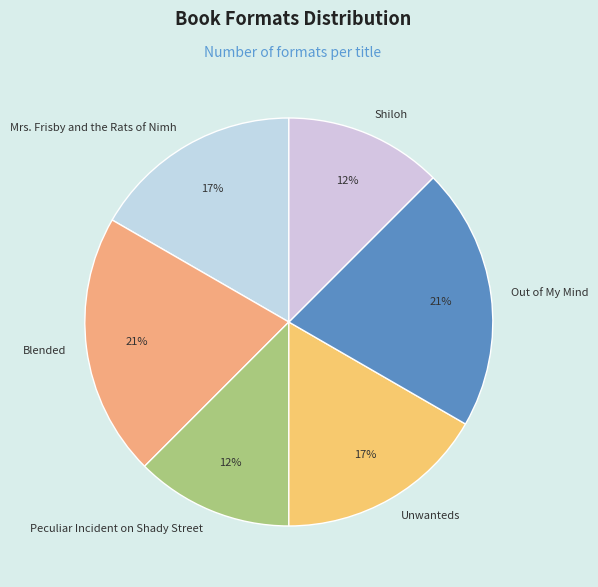

To the nearest percent, what is the average slice percentage?

17%